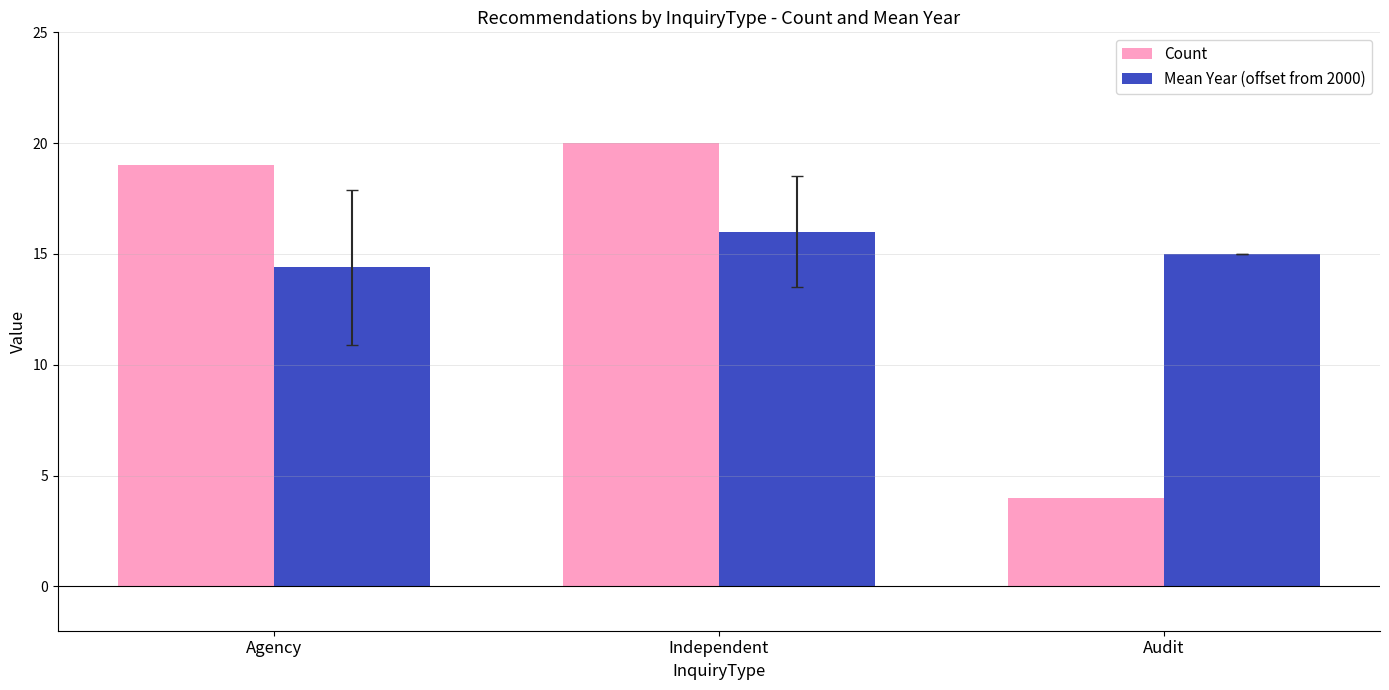

What is the label of the 1st bar from the left?

Agency